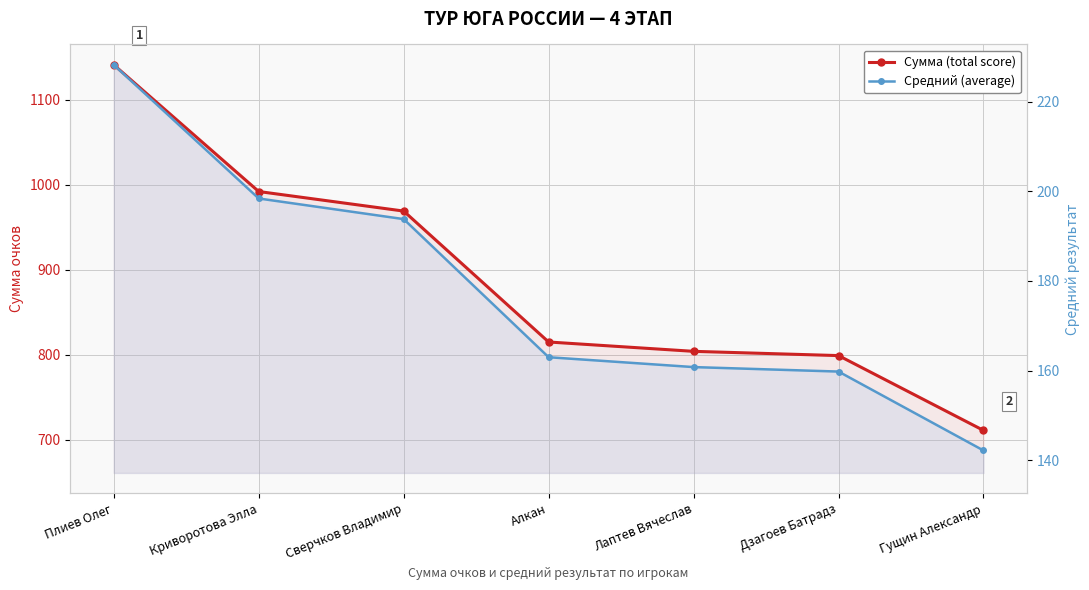

What is the sum of all Средний (average) values?

1246.2